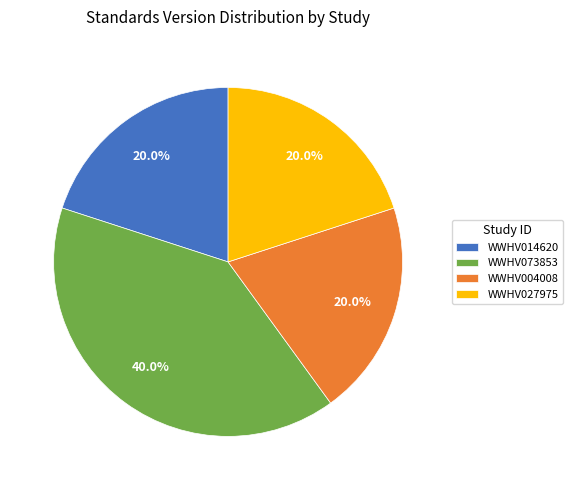

Does any single category account for the majority?

No